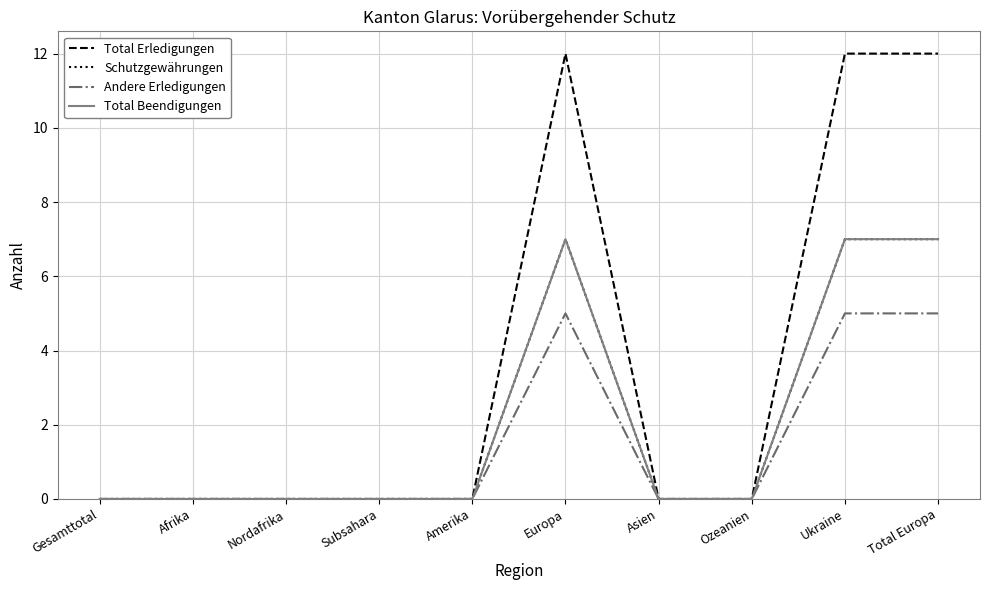

How many lines are shown in the chart?

4